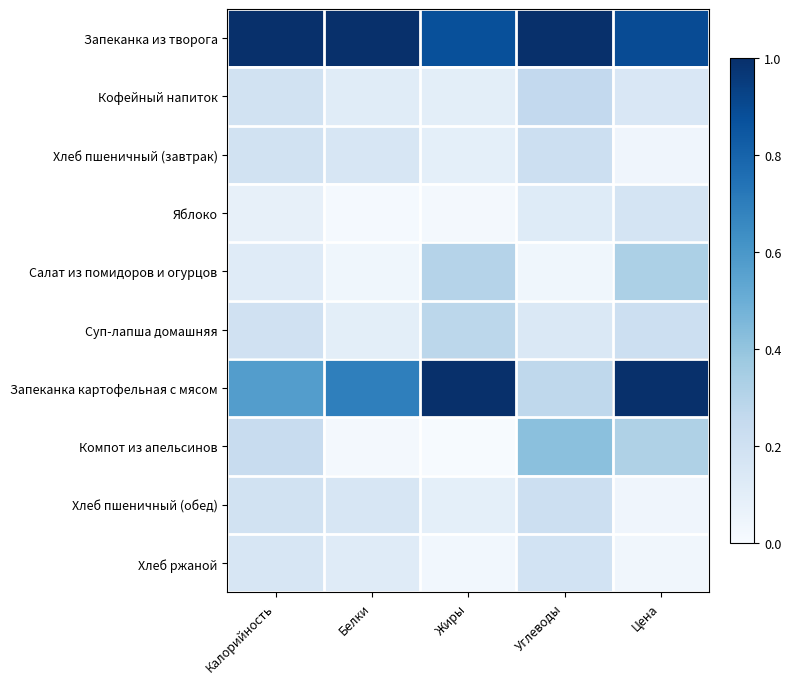

Which series has the largest range (max minus min)?

Запеканка картофельная с мясом